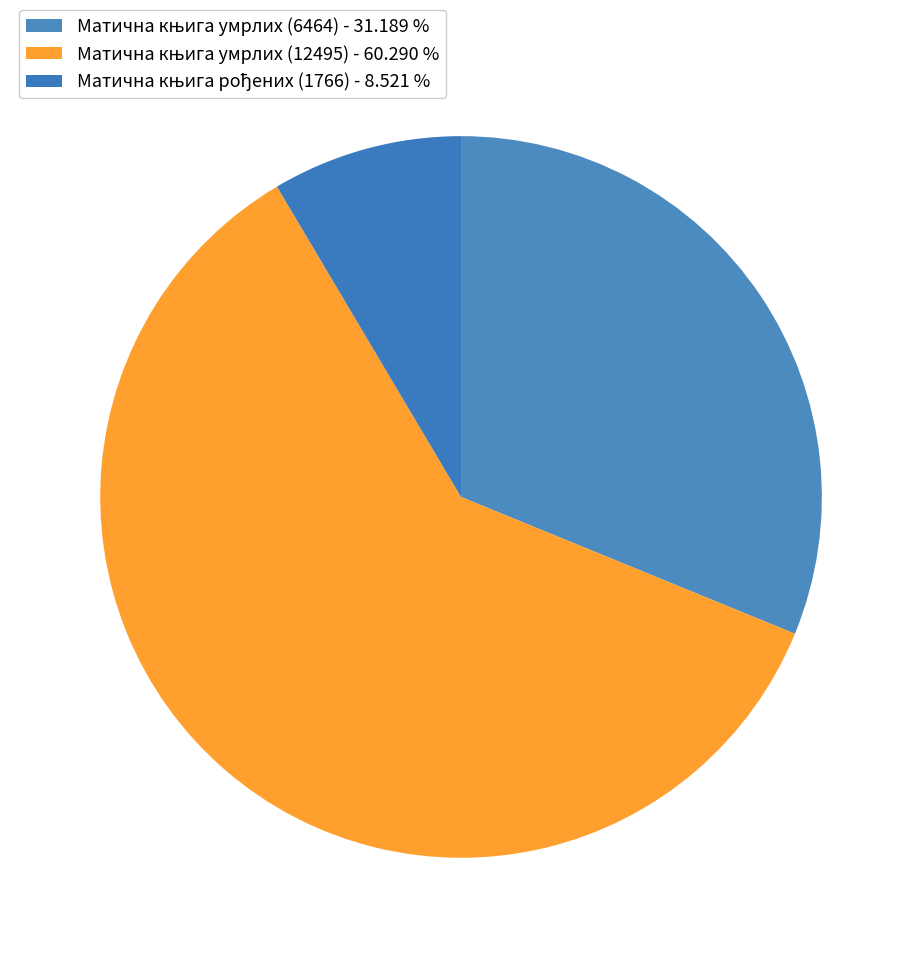

Rank the categories by value from highest to lowest.

Матична књига умрлих (12495), Матична књига умрлих (6464), Матична књига рођених (1766)